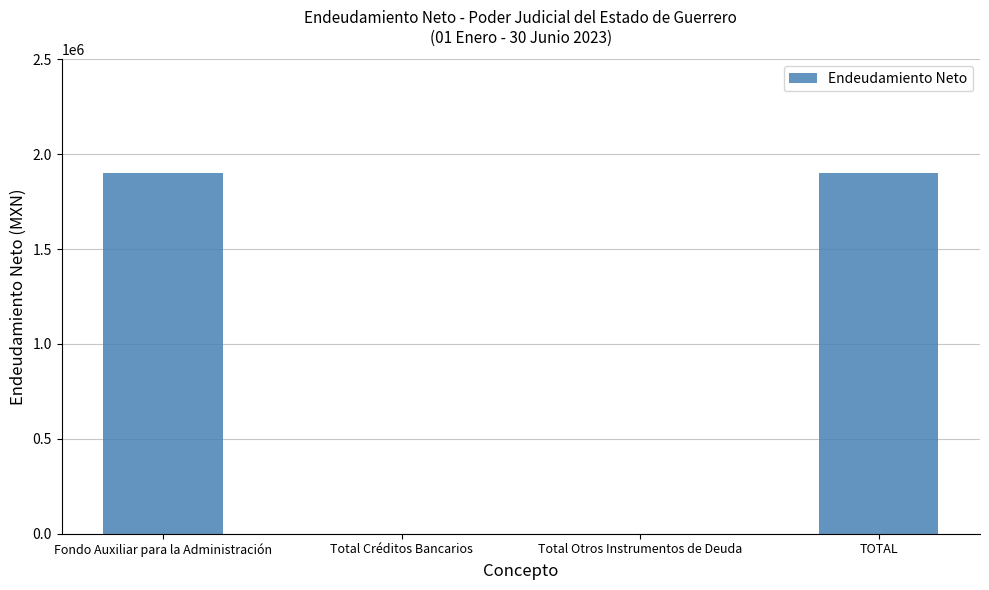

Reading left to right, extract all data points from this chart.

Fondo Auxiliar para la Administración=1900000	Total Créditos Bancarios=0	Total Otros Instrumentos de Deuda=0	TOTAL=1900000